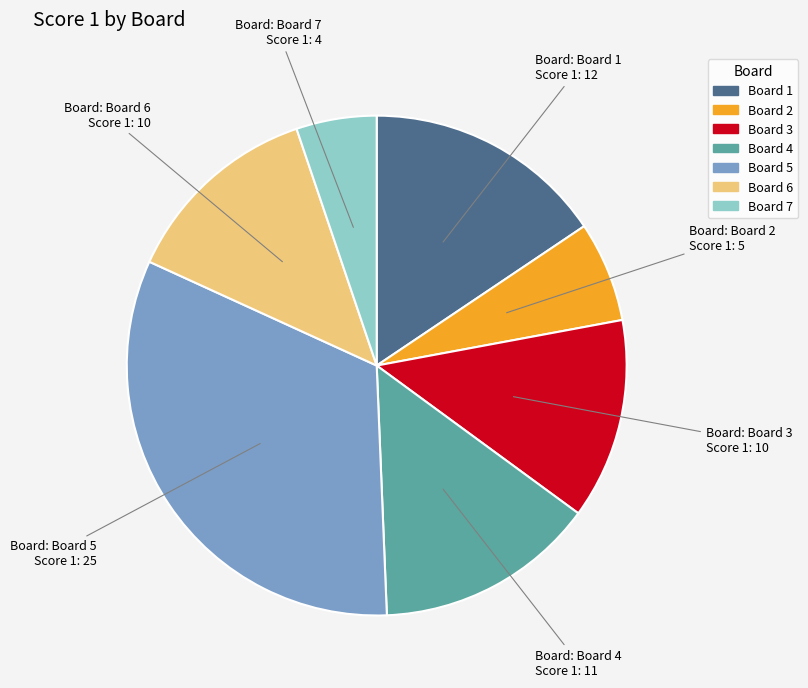

Which slice is the smallest?

Board 7